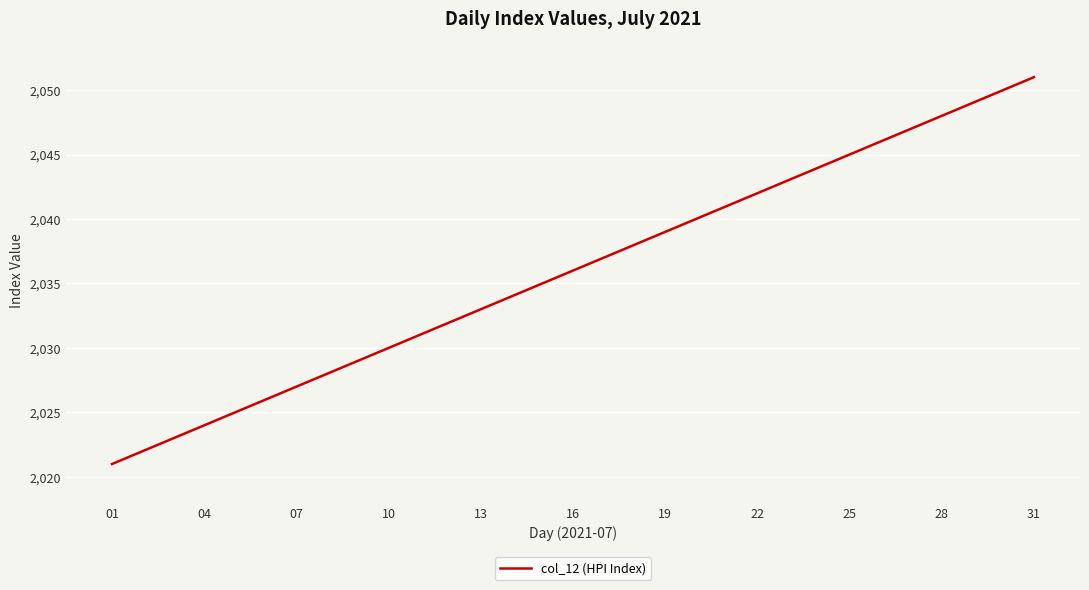

What is the minimum value shown in the chart?

2021